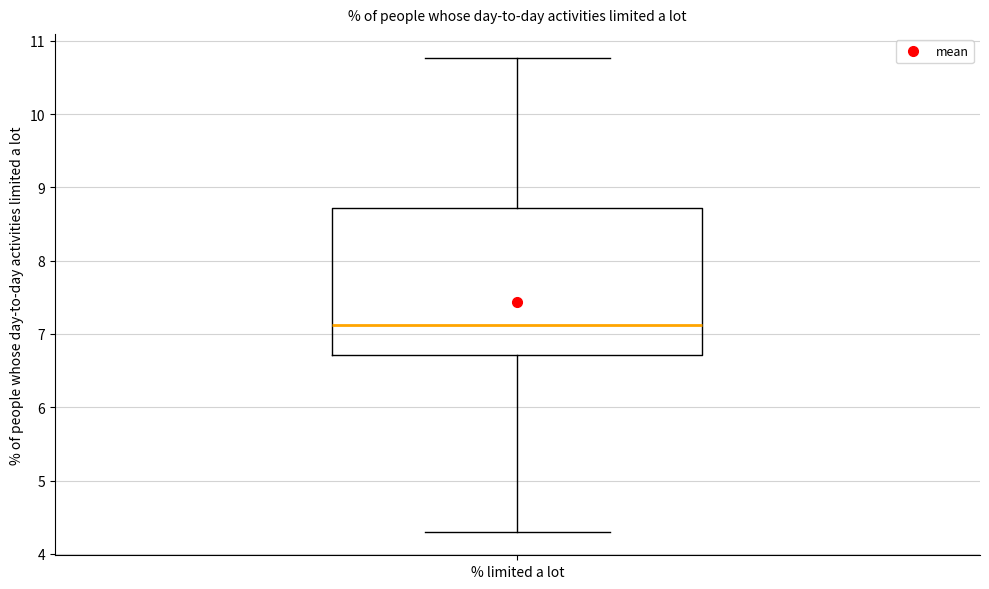

Transcribe this box plot: give where the median line is, the range the box spans, and where the two whiskers end, as read against the y-axis. The values are not printed on the chart, so give them approximately, as read against the axis.

median 7.1, box 6.7 to 8.7, whiskers 4.3 to 10.8